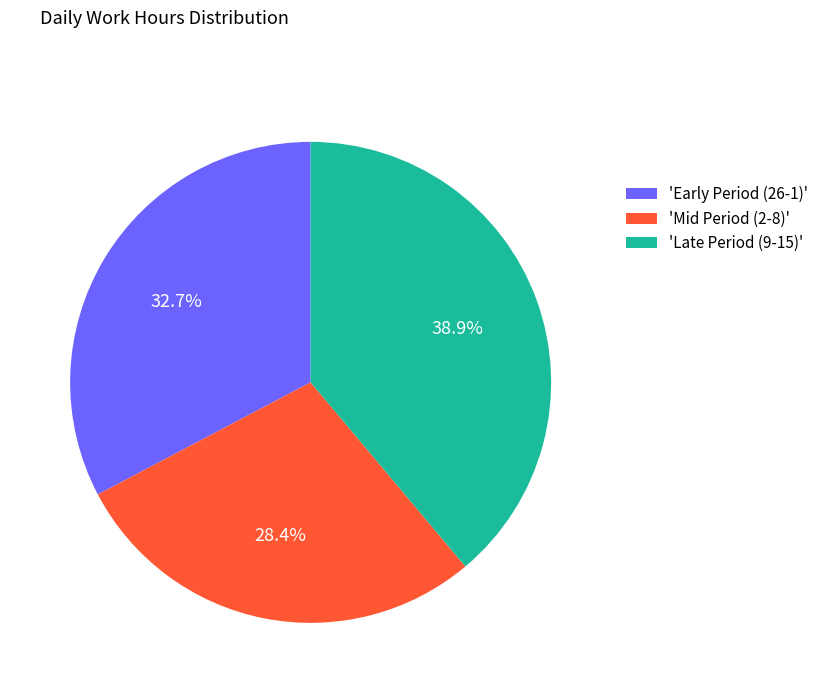

Rank the categories by value from highest to lowest.

'Late Period (9-15)', 'Early Period (26-1)', 'Mid Period (2-8)'